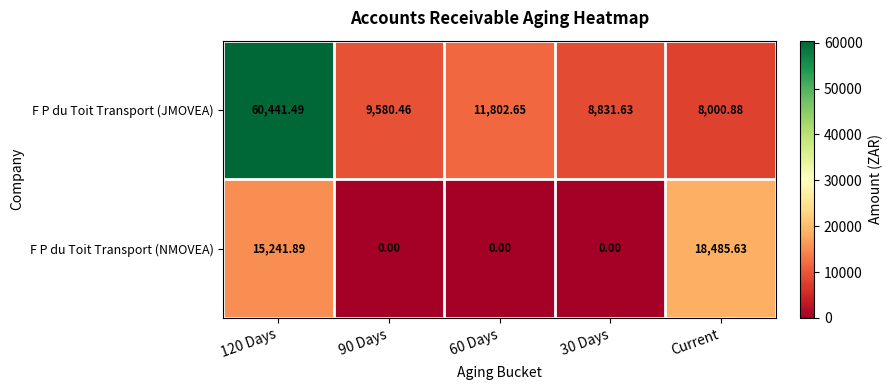

What is the maximum value shown in the chart?

60441.5